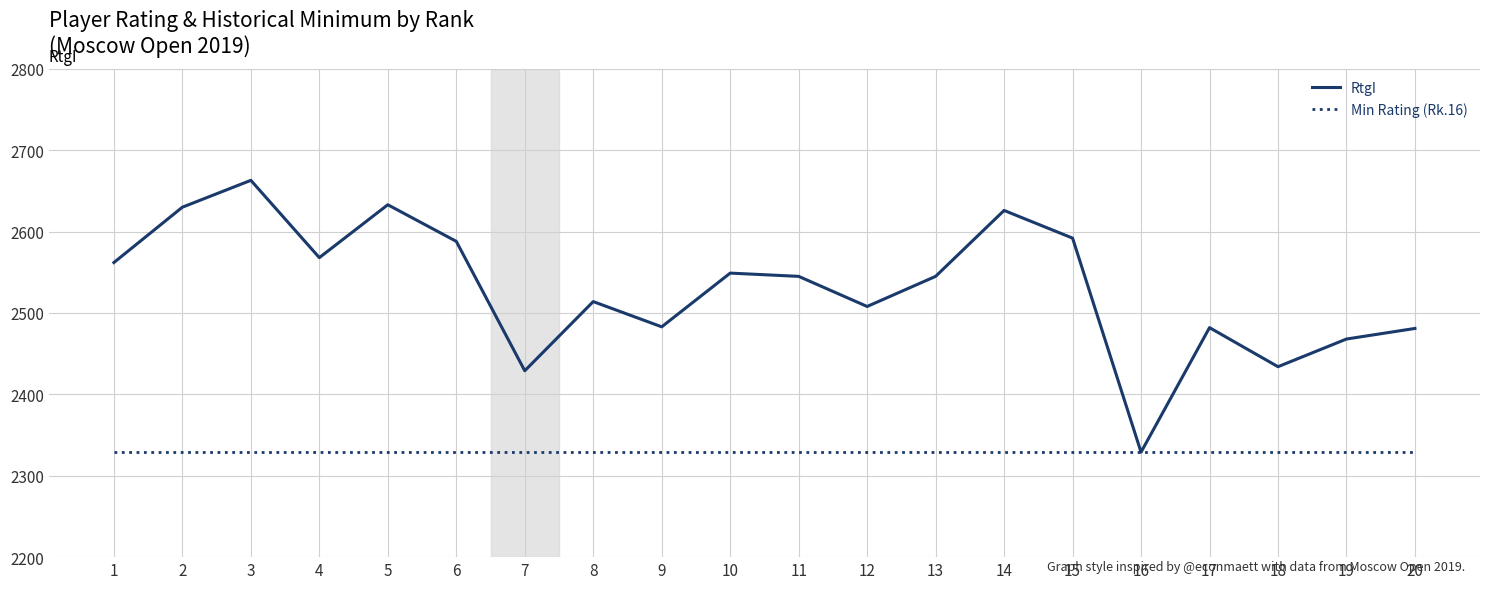

The value of Min Rating (Rk.16) at 7 is 3351. True or false?

False